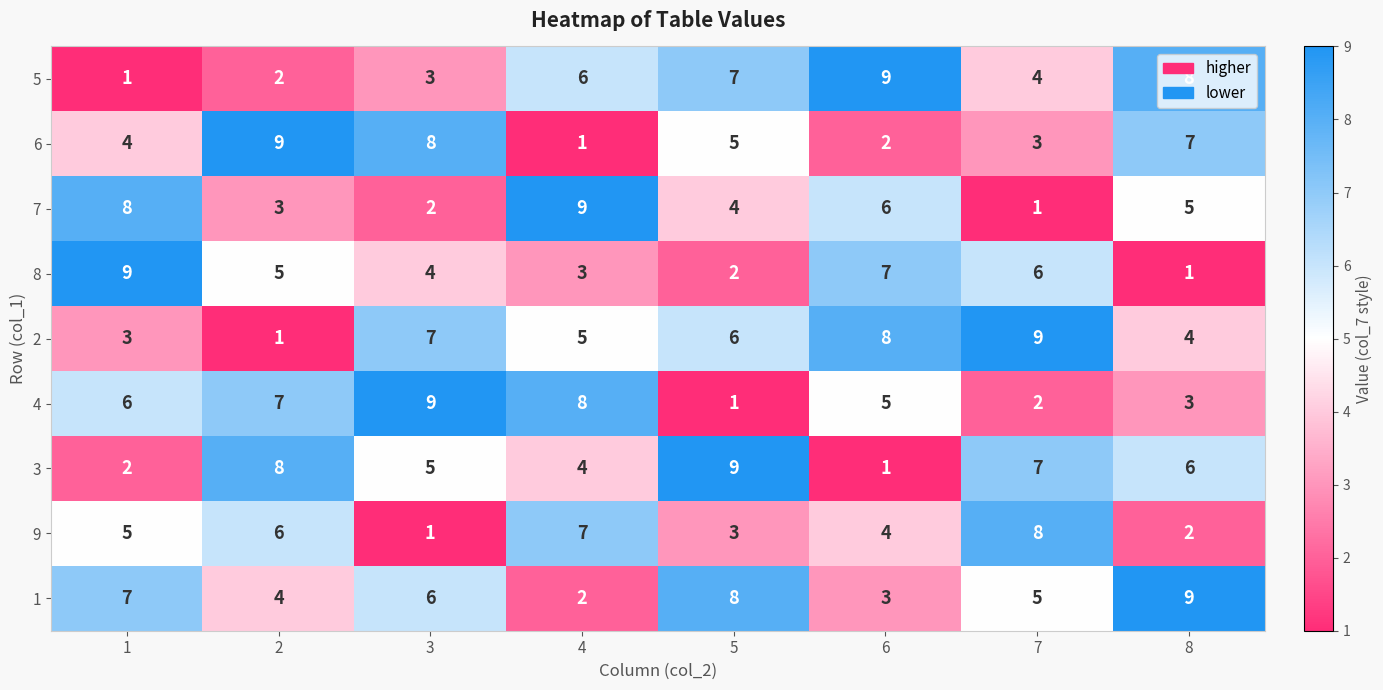

What is the difference between the 1 values at 4 and 5?

6